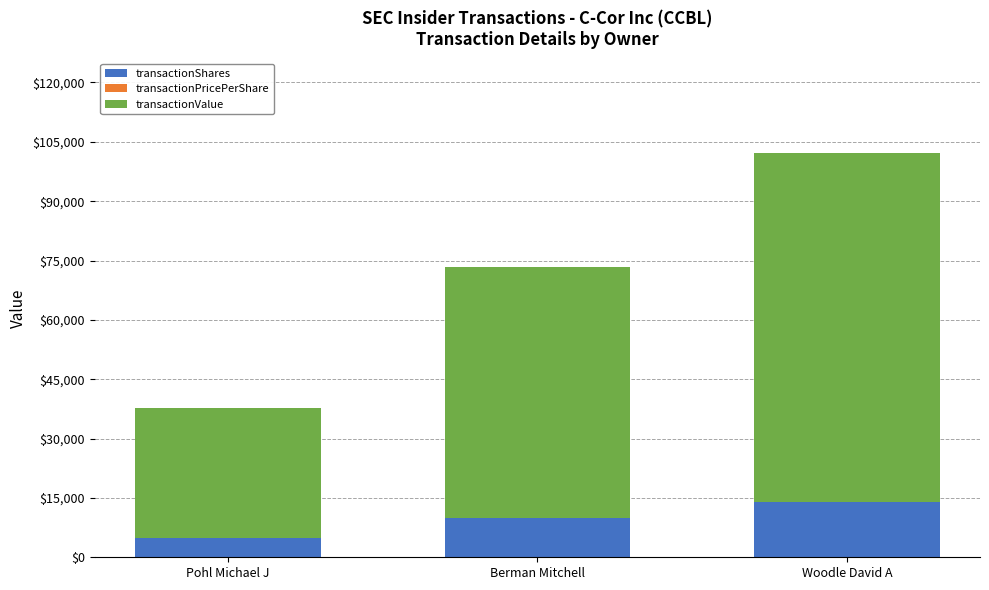

At which category is the sum across all series the highest?

Woodle David A